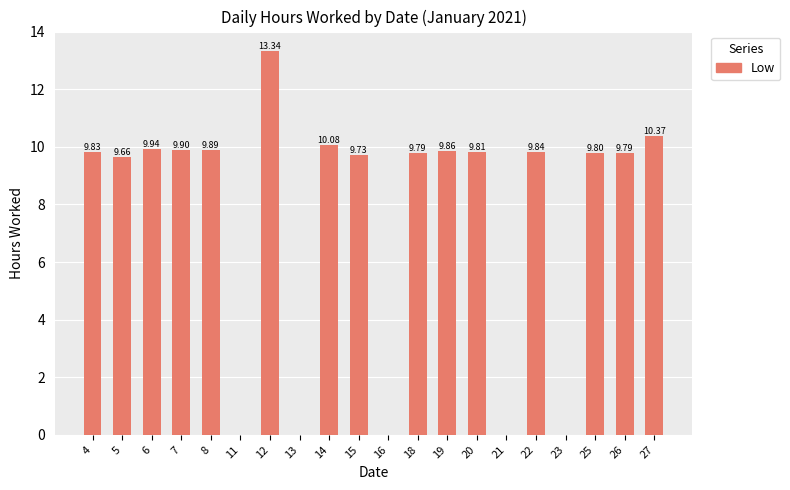

What is the sum of all values?

151.6